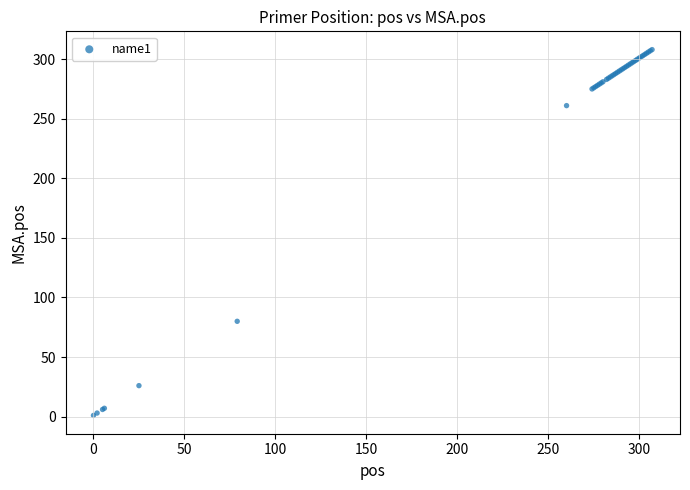

What Y value in the scatter plot is closest to 154?

80